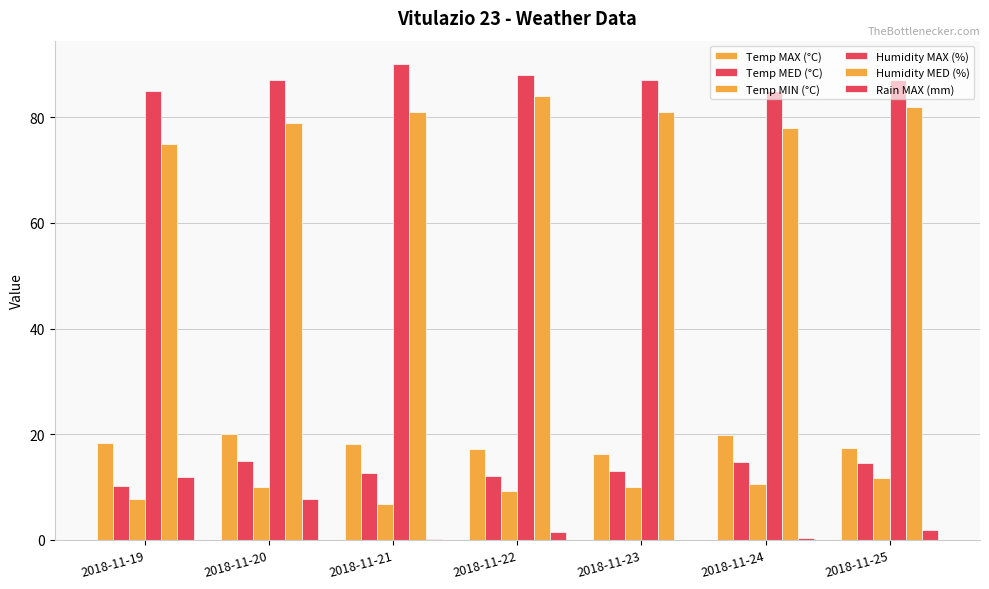

What is the difference between the Humidity MAX (%) values at 2018-11-24 and 2018-11-20?

2.0